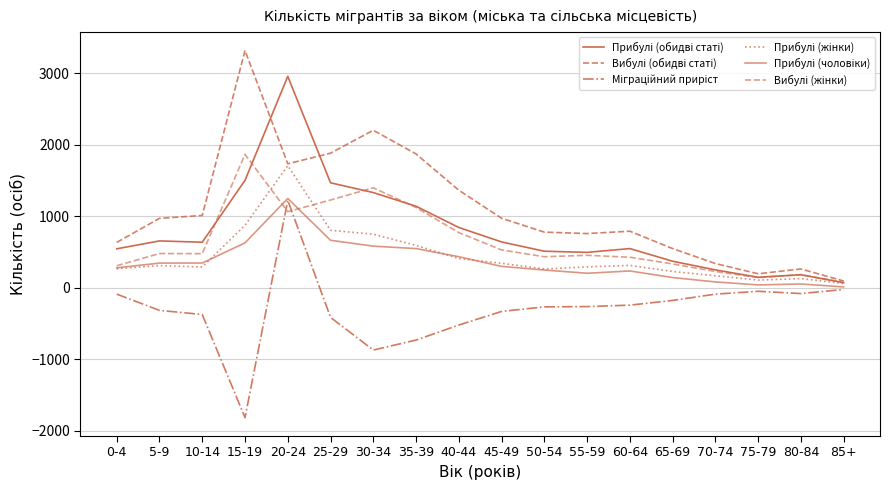

What is the sum of all Прибулі (жінки) values?

7903